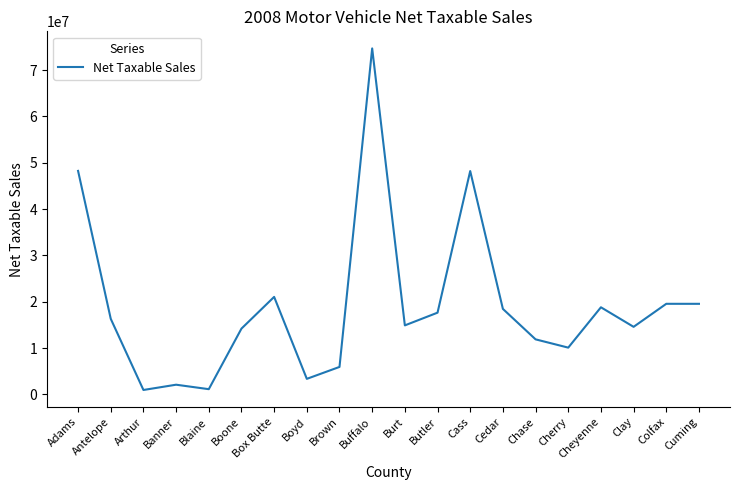

What is the ratio of the value at Cass to the value at Clay?

3.3